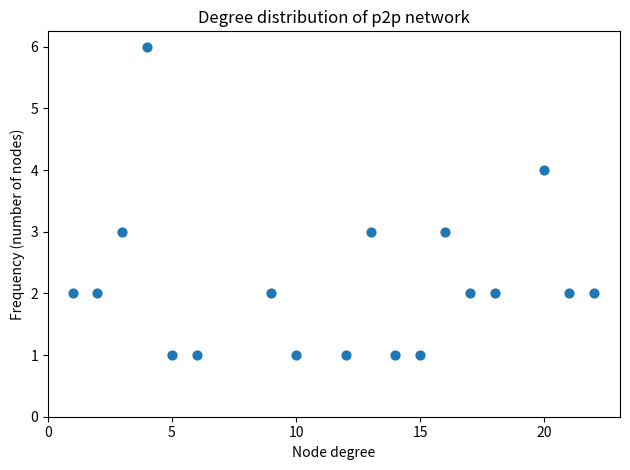

What is the range of Y values (max minus min)?

5